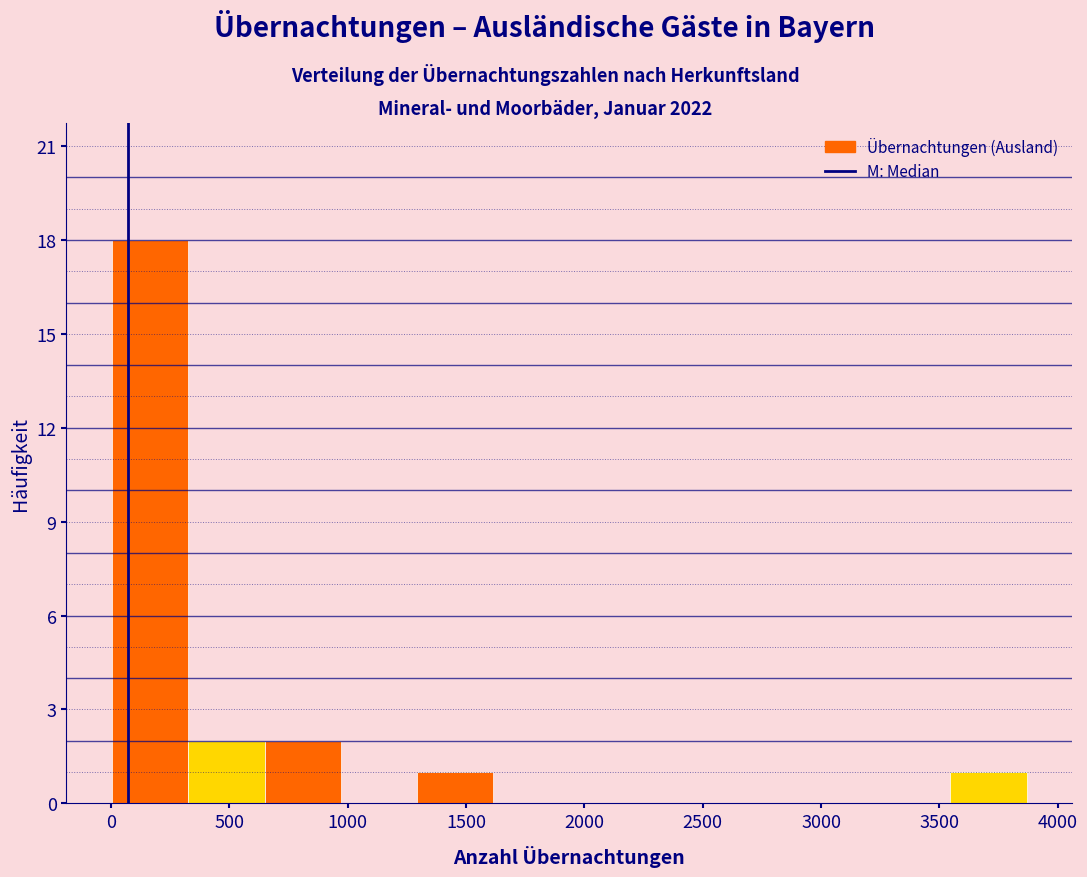

Over which range of the x-axis is the bar tallest?

0 to 350